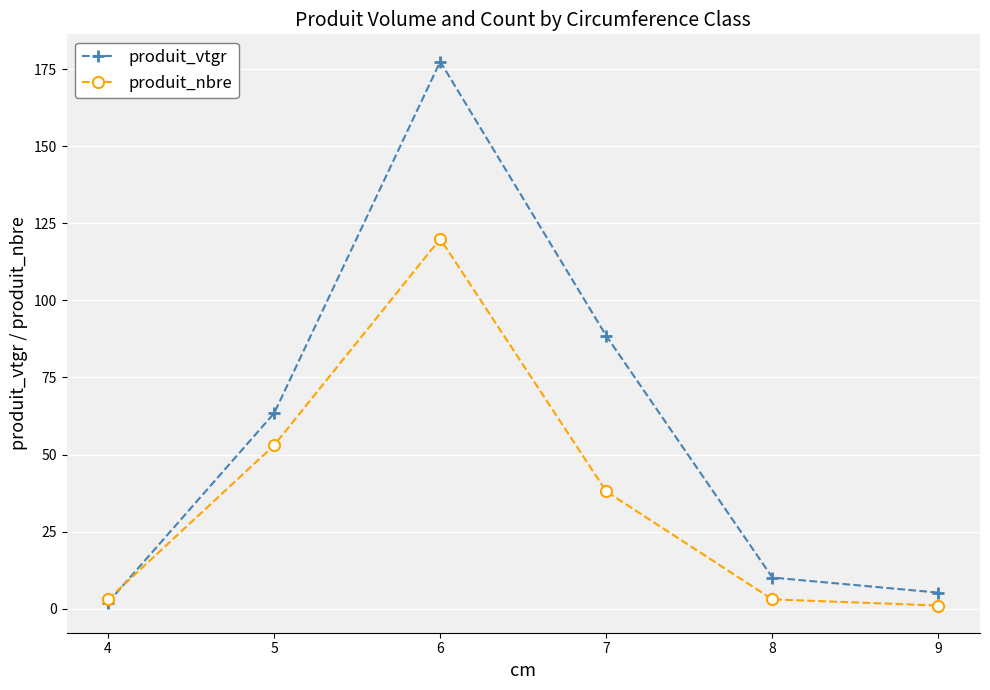

How many data points in produit_vtgr are less than 63?

3